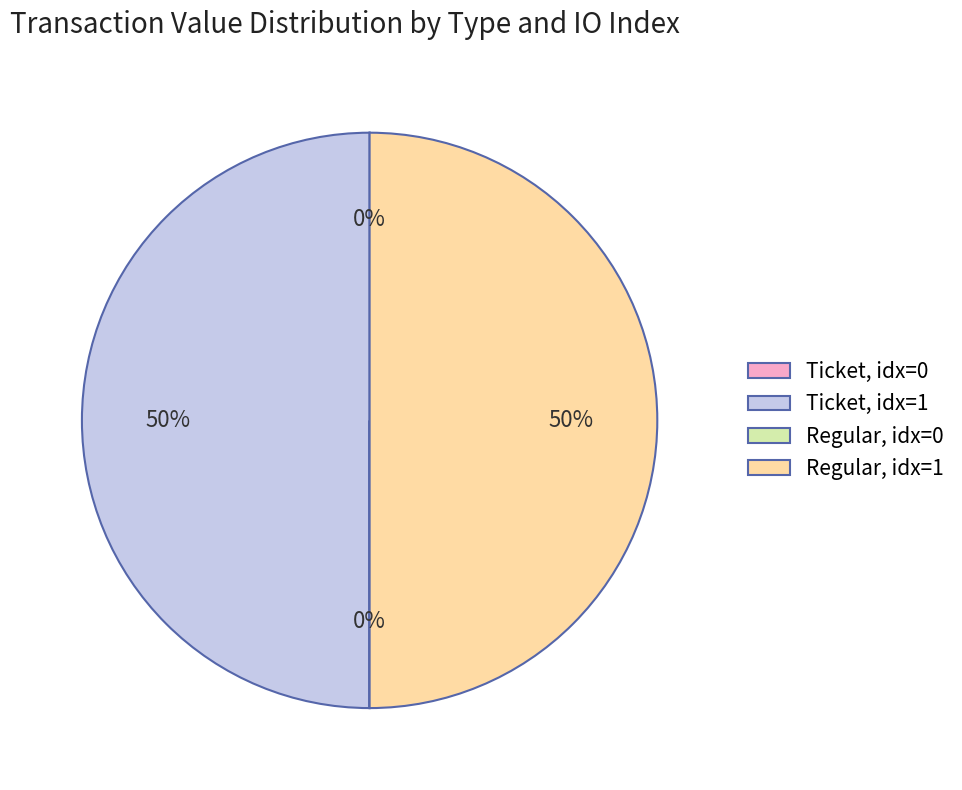

To the nearest percent, what is the average slice percentage?

25%